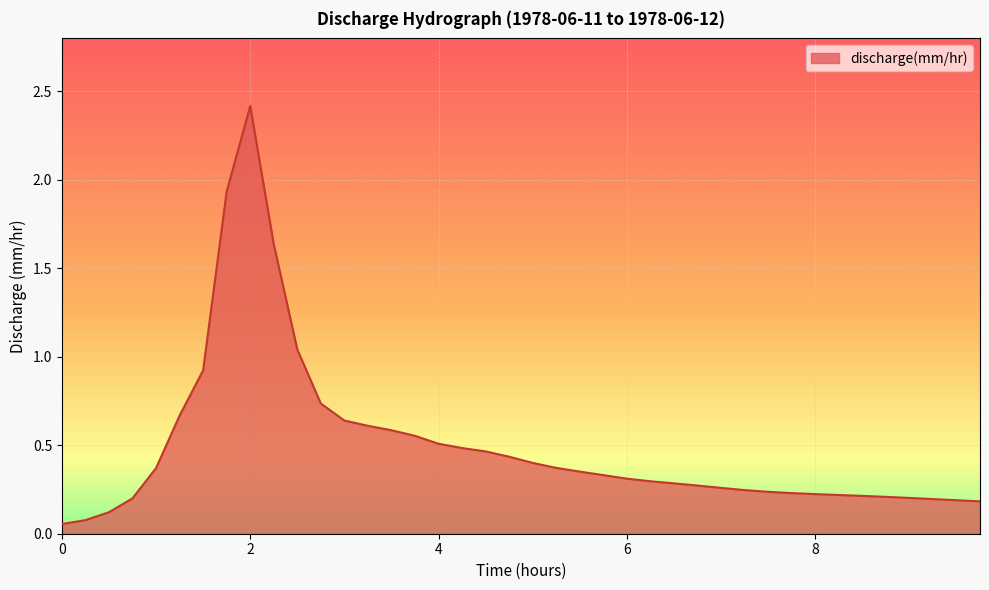

What is the maximum value shown in the chart?

2.4